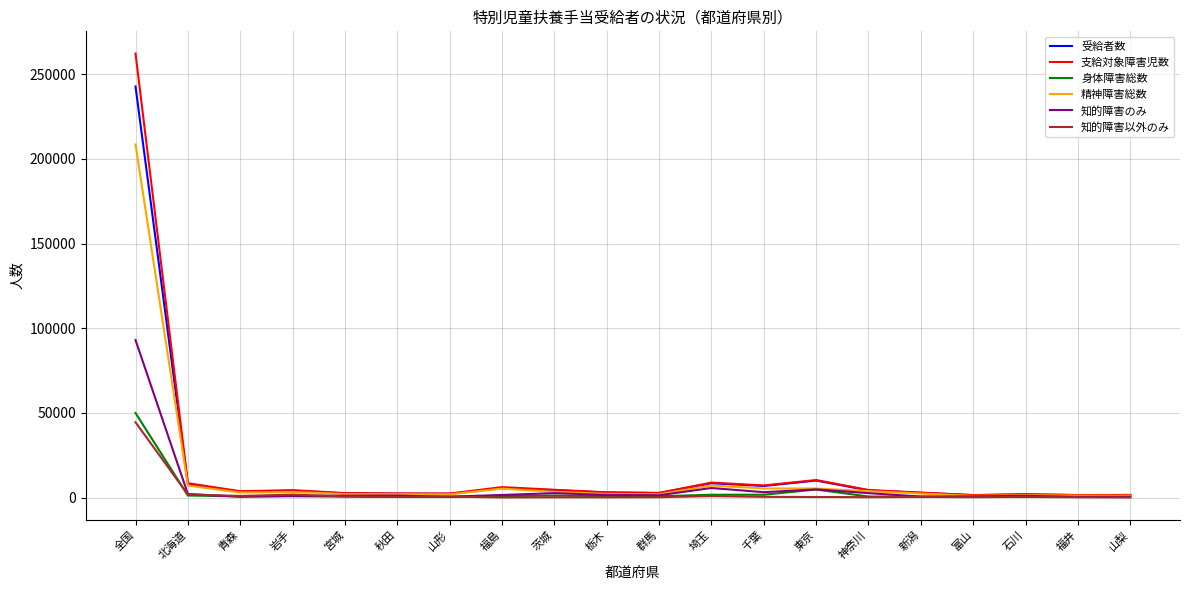

Read the 精神障害総数 value at 千葉, to the nearest 100.

5400